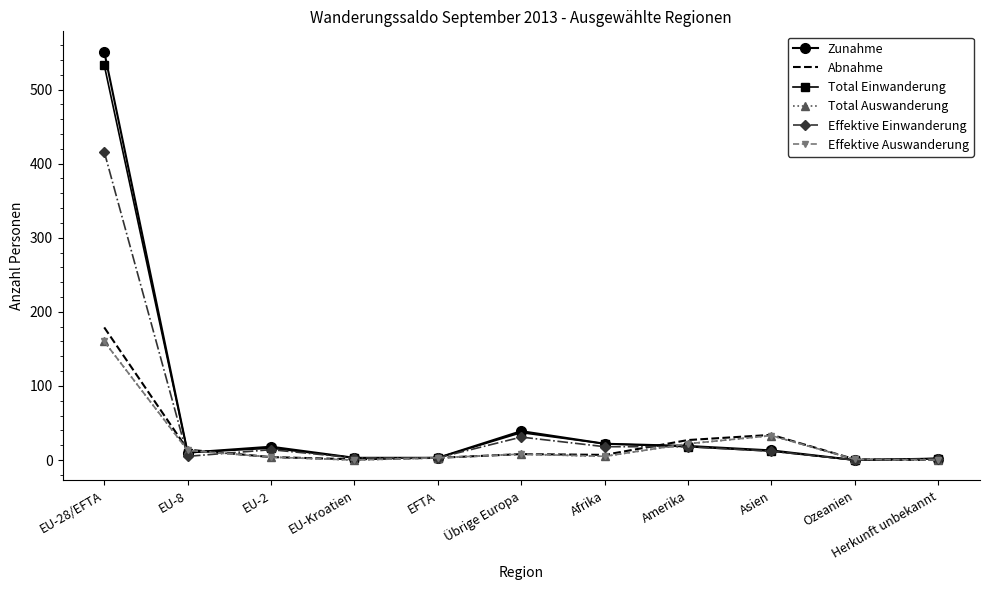

What is the average value of the Zunahme series?

62